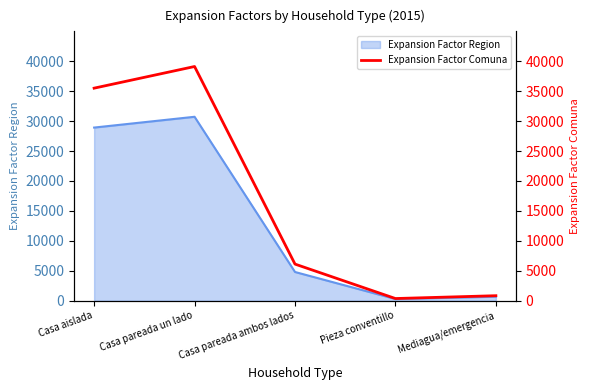

What is the sum of all values?

81953